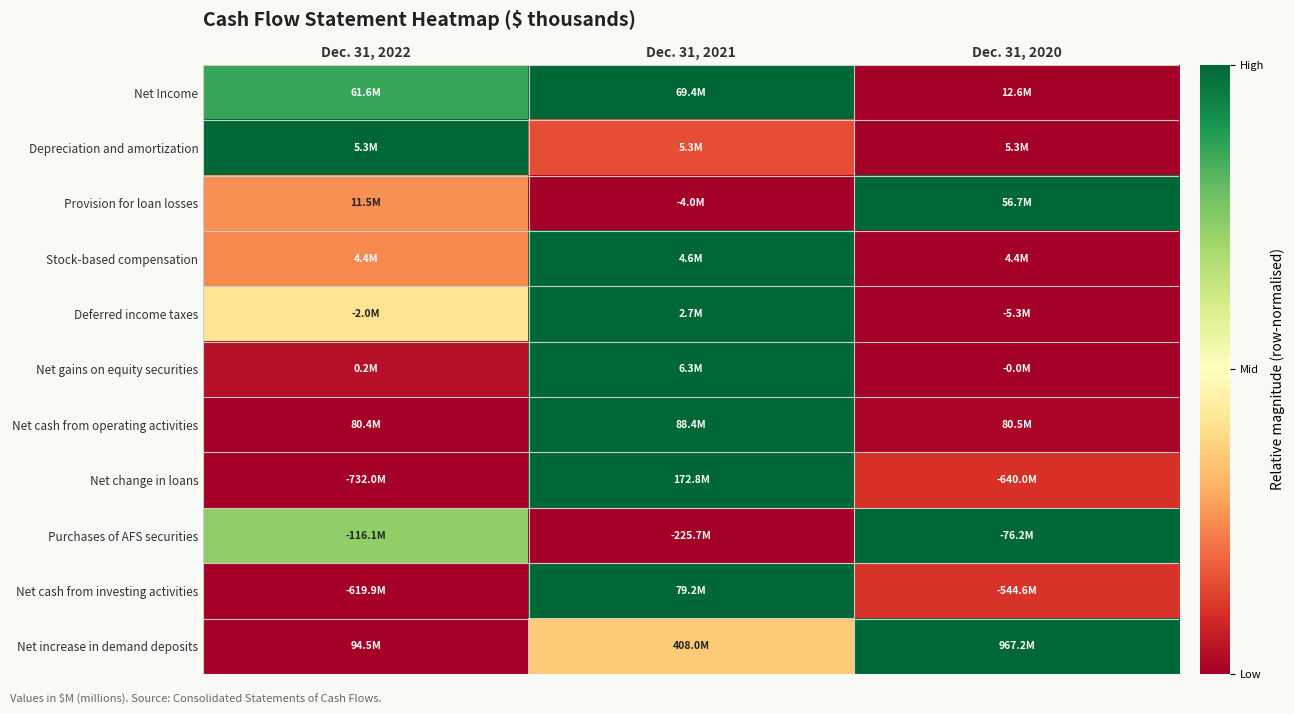

Reading left to right, transcribe all the data shown in this chart.

Net Income: Dec. 31, 2022=0.9	Dec. 31, 2021=1.0	Dec. 31, 2020=0.0
Depreciation and amortization: Dec. 31, 2022=1.0	Dec. 31, 2021=0.2	Dec. 31, 2020=0.0
Provision for loan losses: Dec. 31, 2022=0.3	Dec. 31, 2021=0.0	Dec. 31, 2020=1.0
Stock-based compensation: Dec. 31, 2022=0.2	Dec. 31, 2021=1.0	Dec. 31, 2020=0.0
Deferred income taxes: Dec. 31, 2022=0.4	Dec. 31, 2021=1.0	Dec. 31, 2020=0.0
Net gains on equity securities: Dec. 31, 2022=0.0	Dec. 31, 2021=1.0	Dec. 31, 2020=0.0
Net cash from operating activities: Dec. 31, 2022=0.0	Dec. 31, 2021=1.0	Dec. 31, 2020=0.0
Net change in loans: Dec. 31, 2022=0.0	Dec. 31, 2021=1.0	Dec. 31, 2020=0.1
Purchases of AFS securities: Dec. 31, 2022=0.7	Dec. 31, 2021=0.0	Dec. 31, 2020=1.0
Net cash from investing activities: Dec. 31, 2022=0.0	Dec. 31, 2021=1.0	Dec. 31, 2020=0.1
Net increase in demand deposits: Dec. 31, 2022=0.0	Dec. 31, 2021=0.4	Dec. 31, 2020=1.0